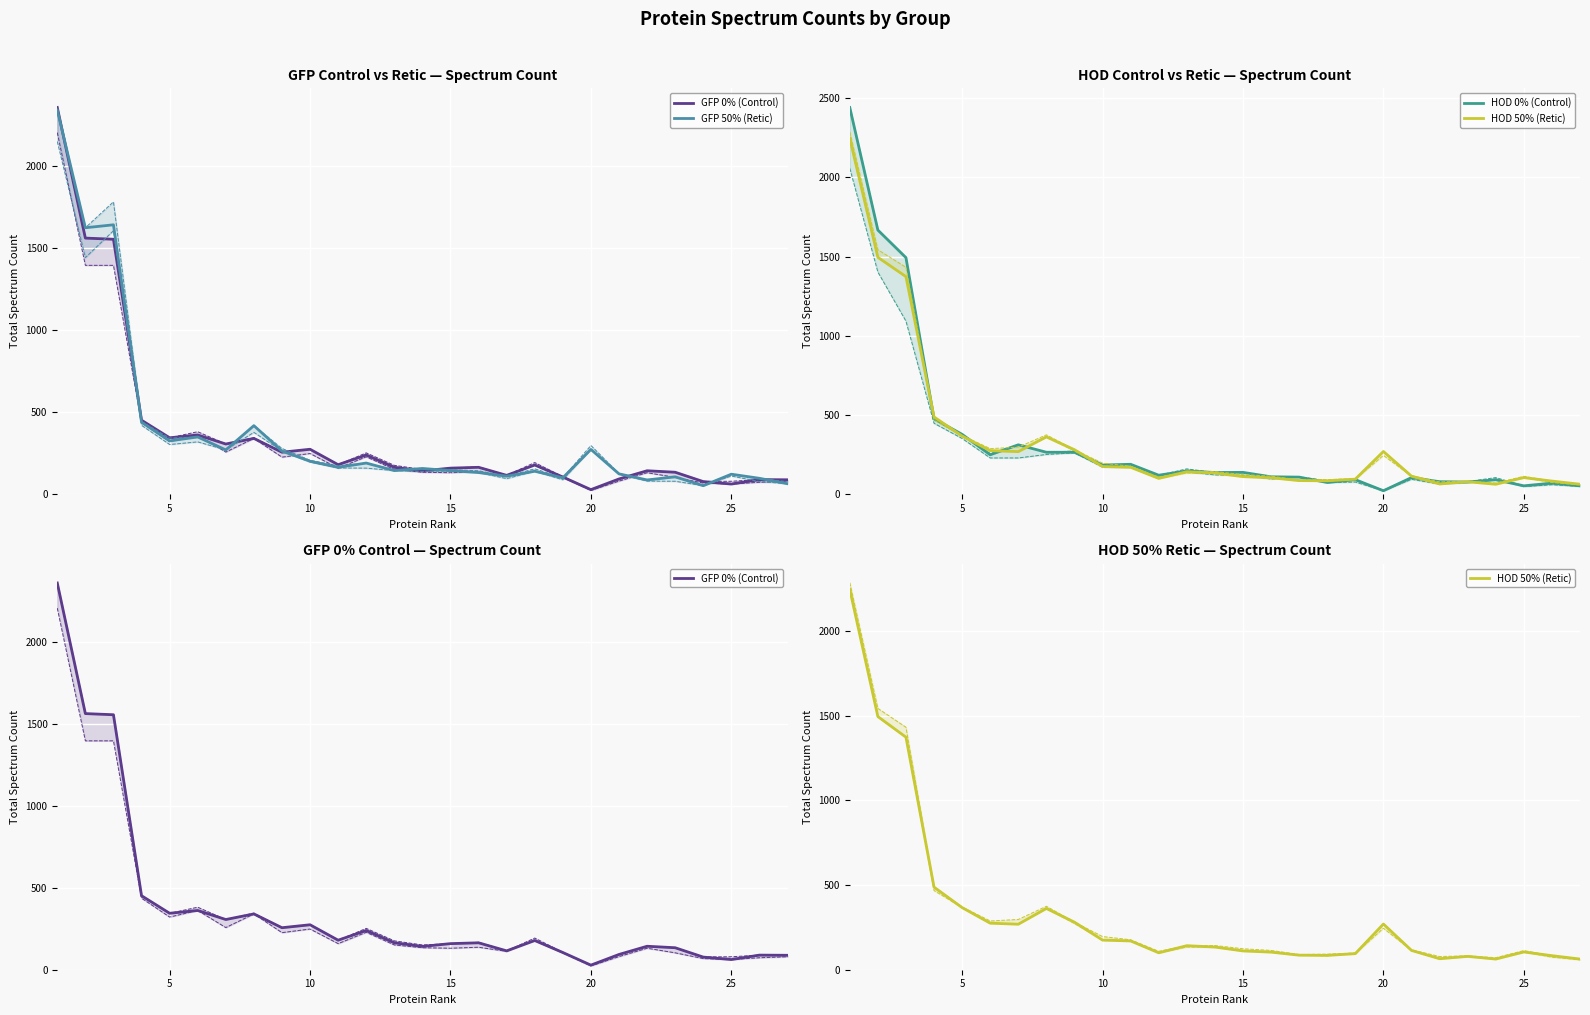

Which has a higher value, 20 or 15?

20